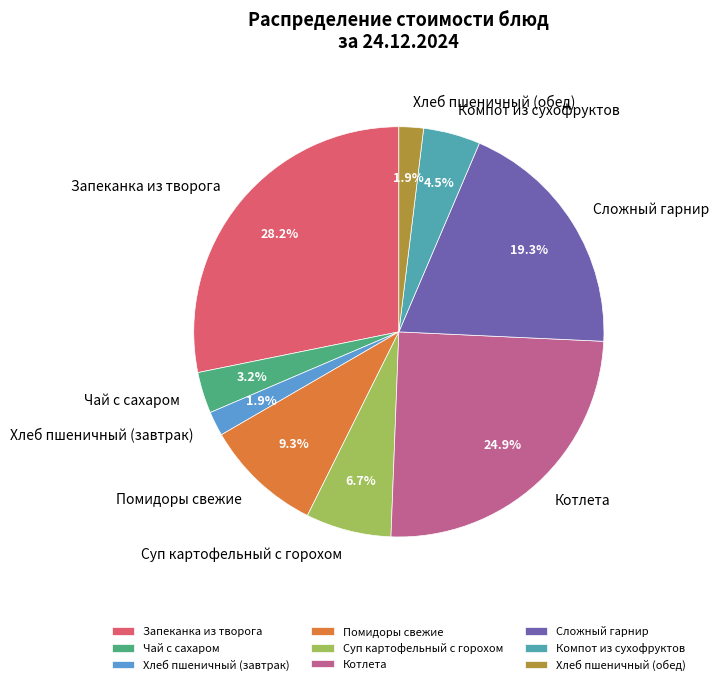

How many slices are in this pie chart?

9